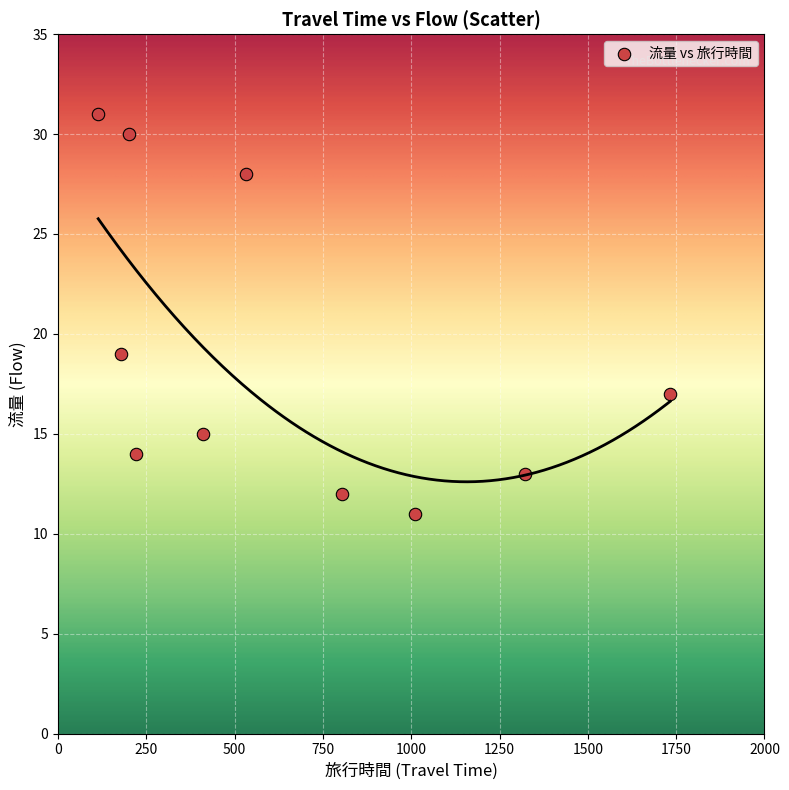

What is the average Y value?

19